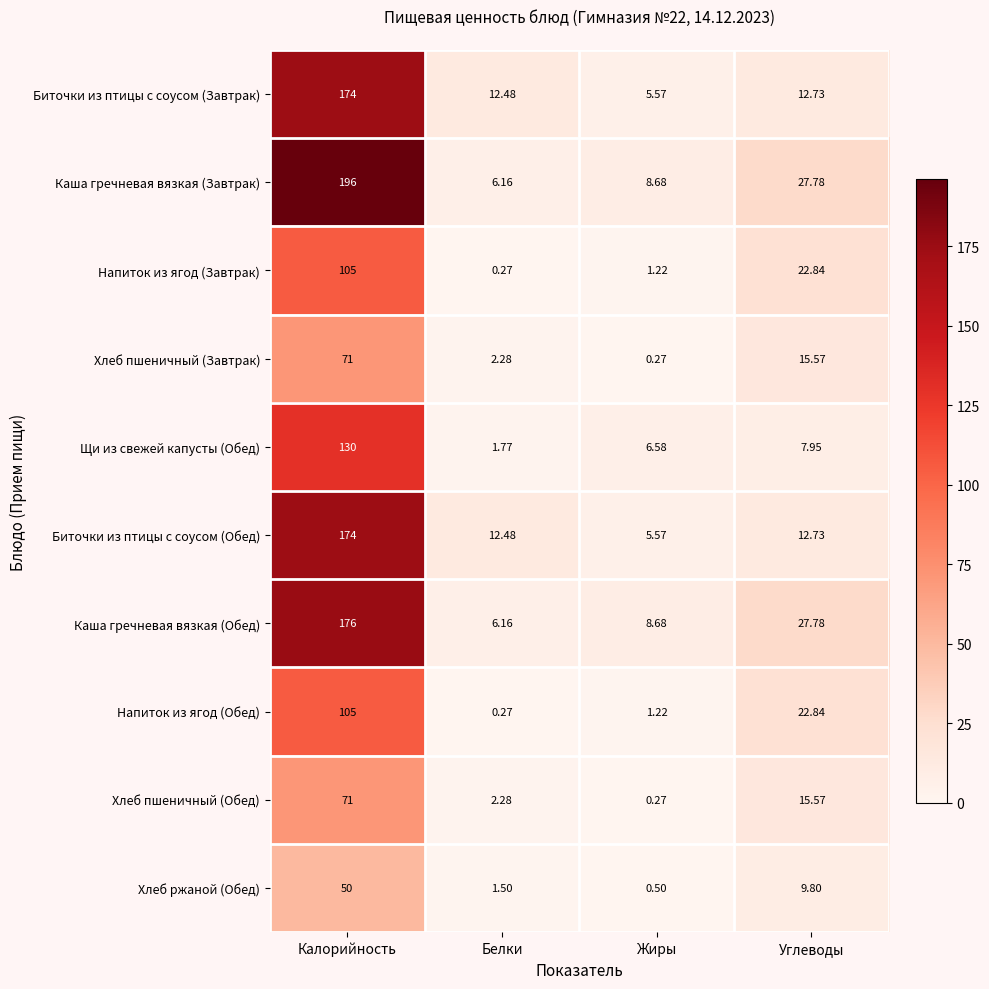

List the labels in order of Биточки из птицы с соусом (Завтрак) value, smallest first.

Жиры, Белки, Углеводы, Калорийность